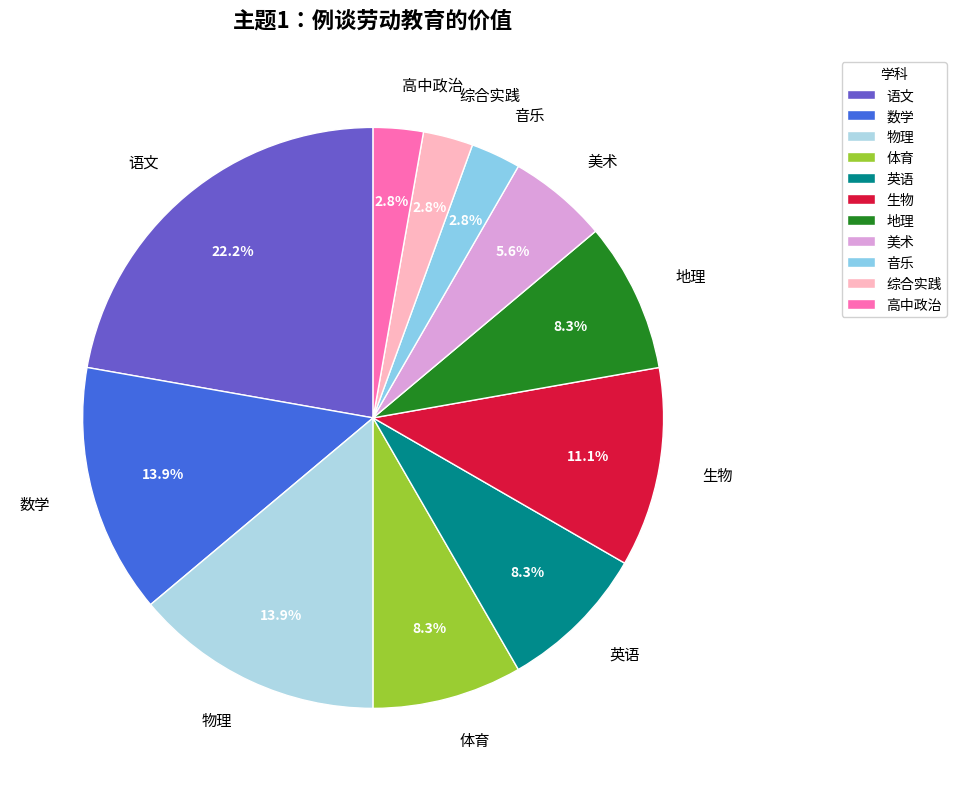

True or false: 数学 accounts for 26% of the total.

False